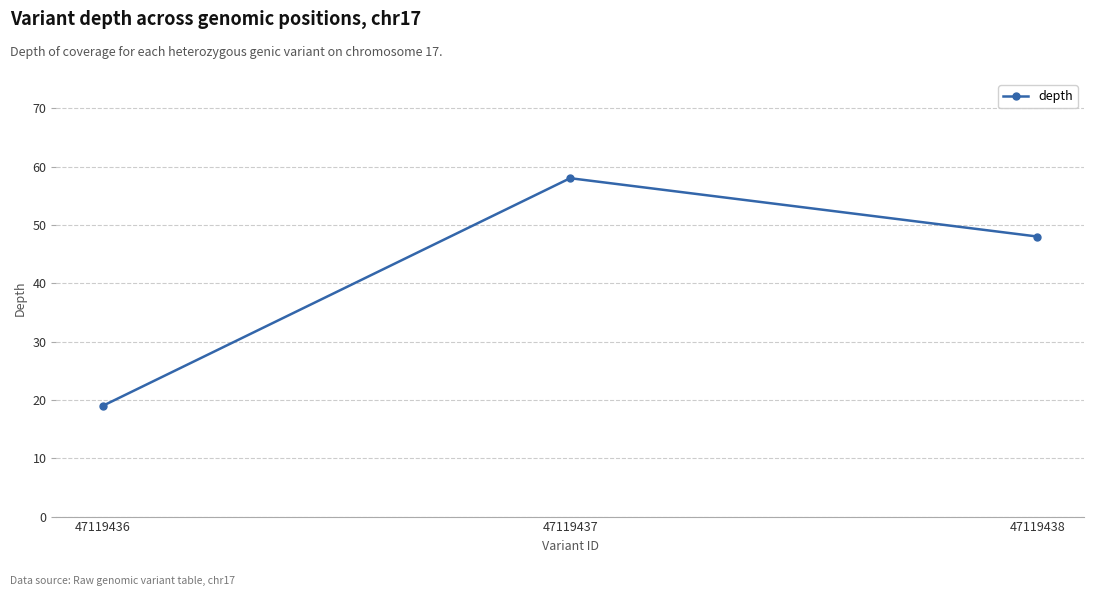

What is the value of the 1st point from the left?

19